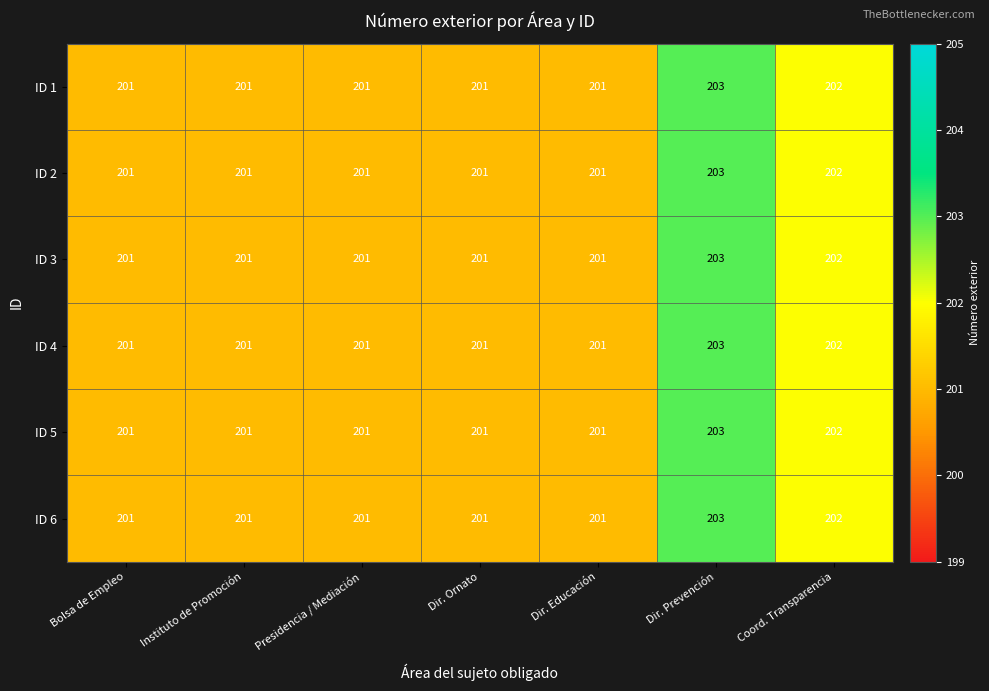

What is the total value across all series at Dir. Prevención?

1218